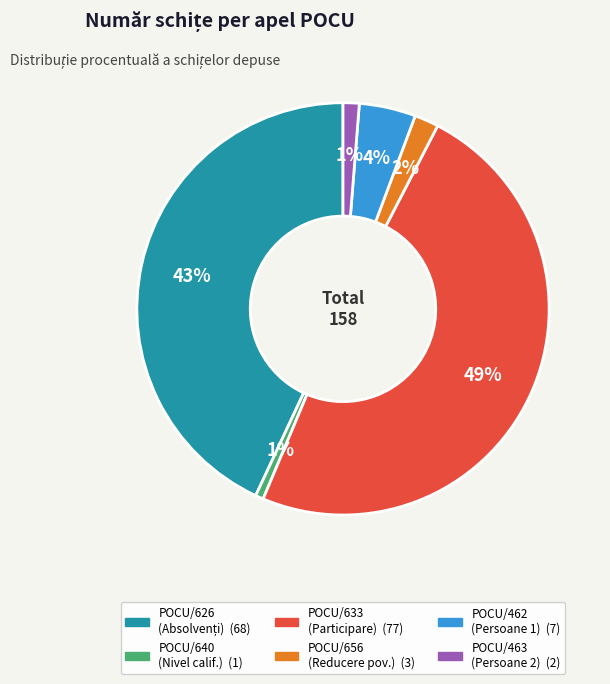

To the nearest percent, what is the difference between the largest and smallest slice percentages?

48%